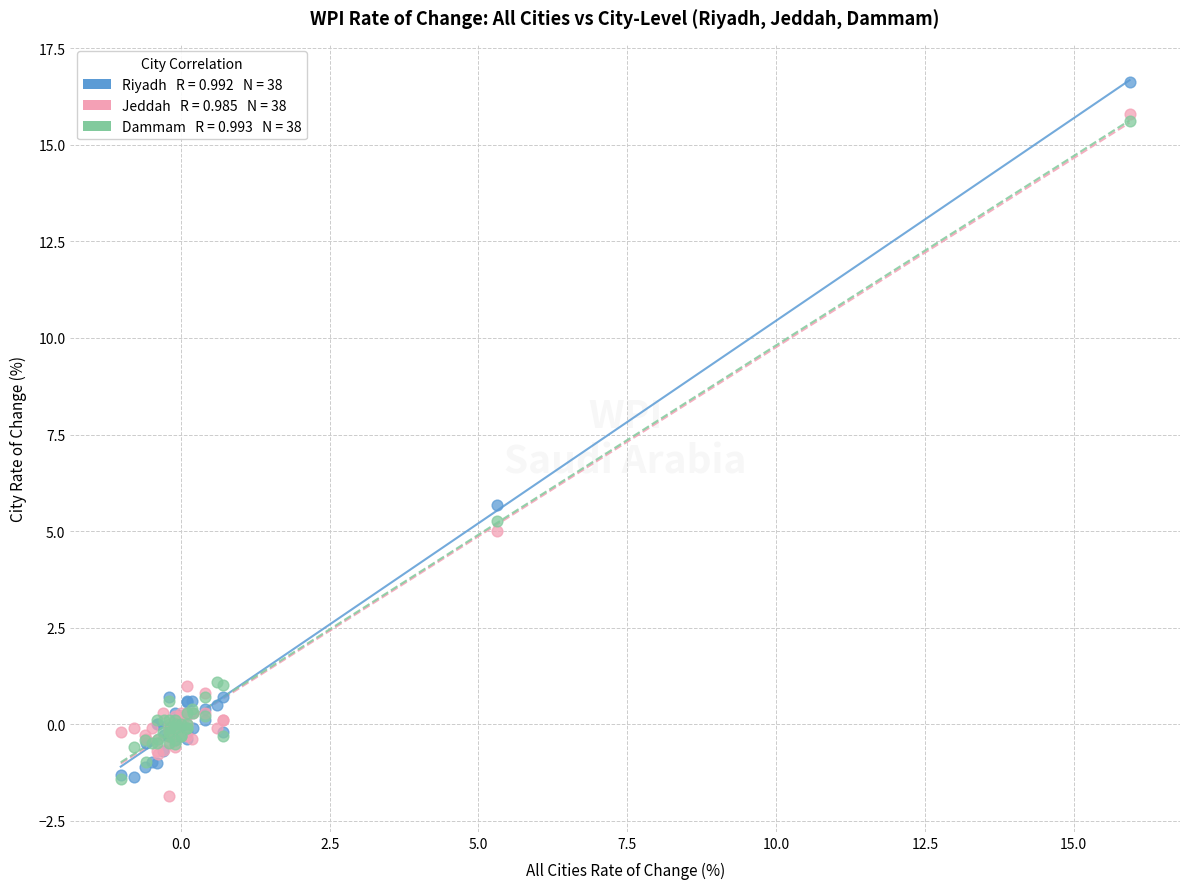

Across all series, what Y value is closest to 7?

5.7